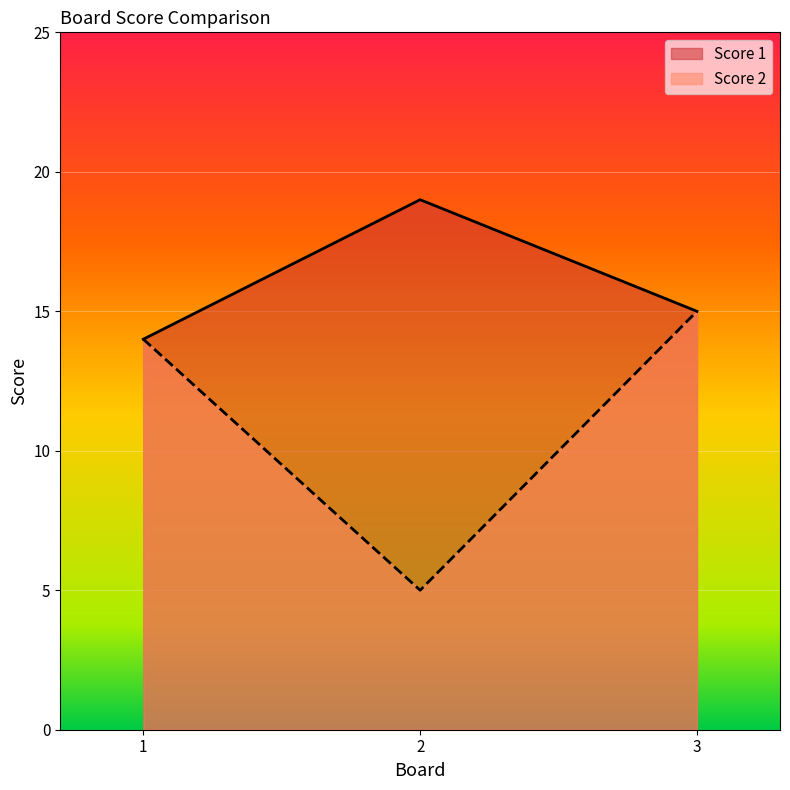

How many Score 1 values are between 14 and 19?

3